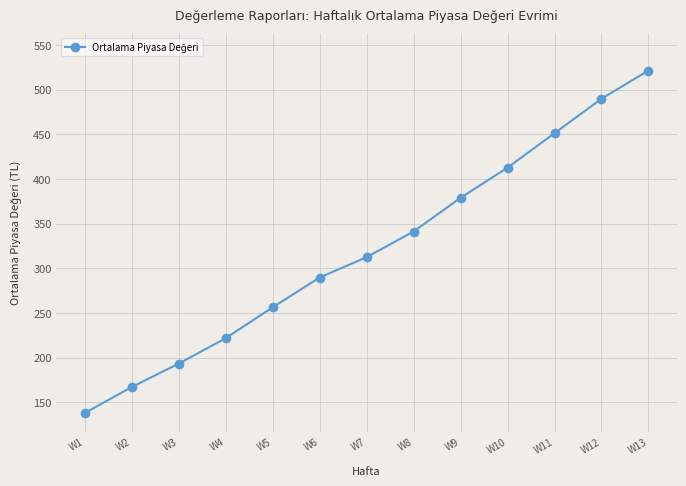

True or false: the data shows 412.7 at W10.

True